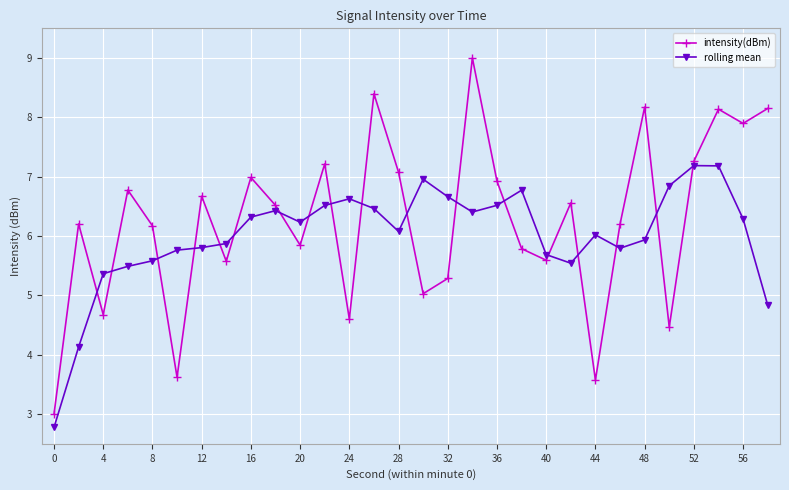

At how many categories does at least one series exceed 8?

5